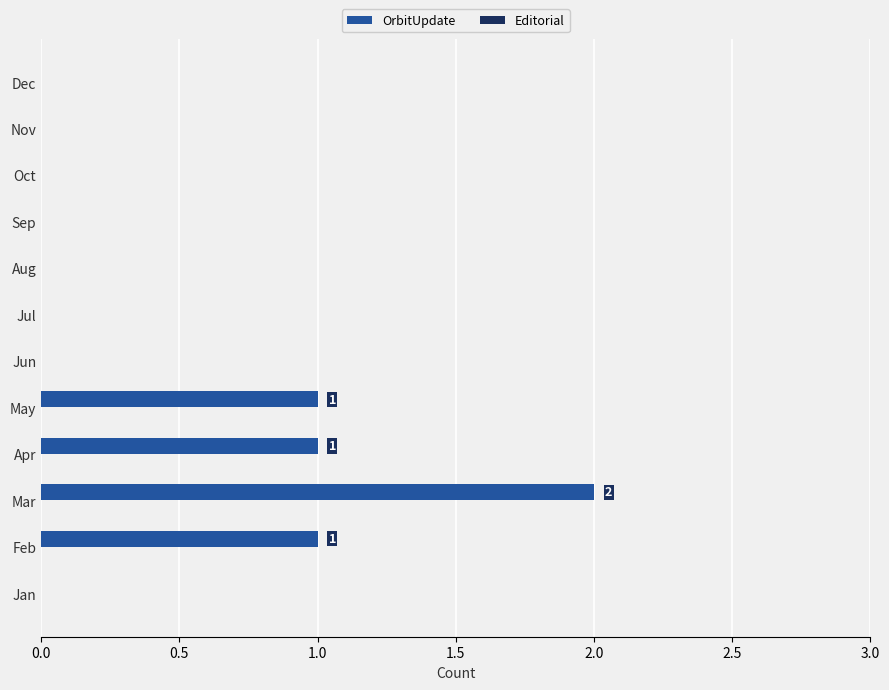

The value at Dec is -1. True or false?

False